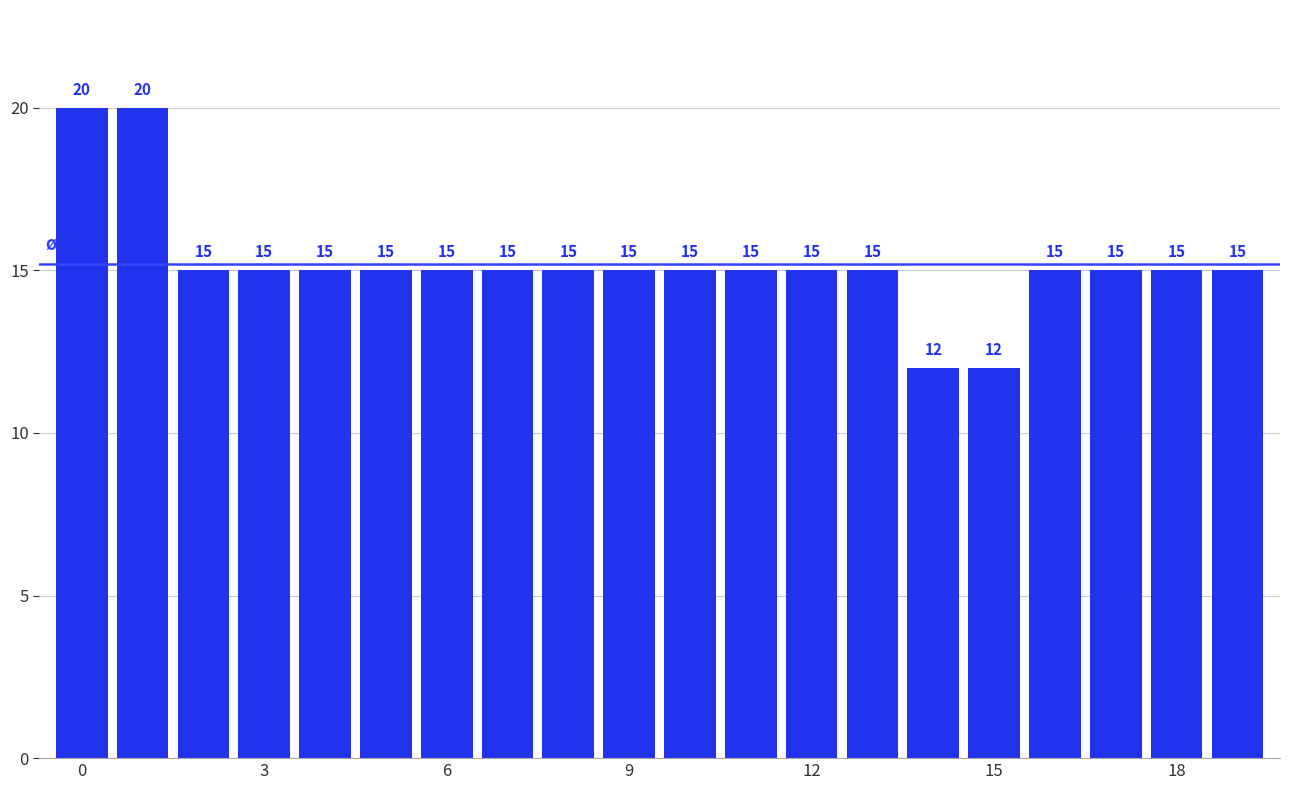

What is the greatest value displayed?

20